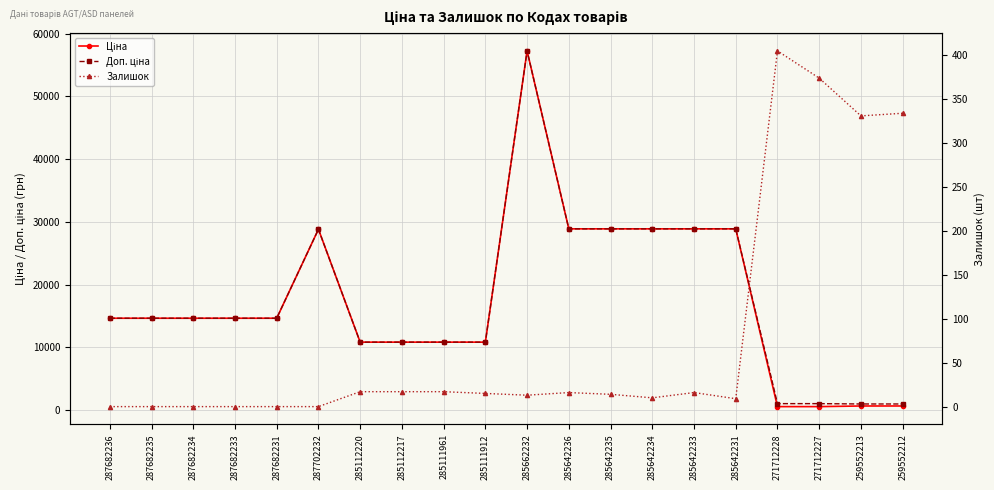

True or false: Залишок has a value of 14.0 at 285642235.

True